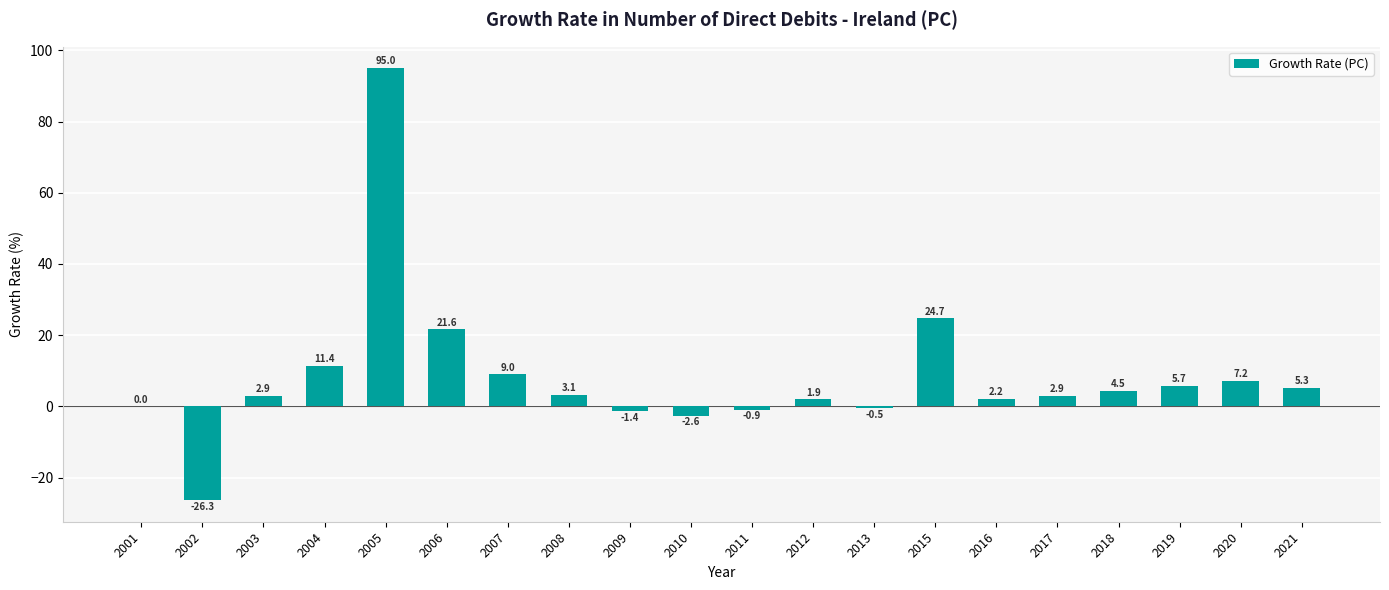

Between 2006 and 2007, which is larger?

2006